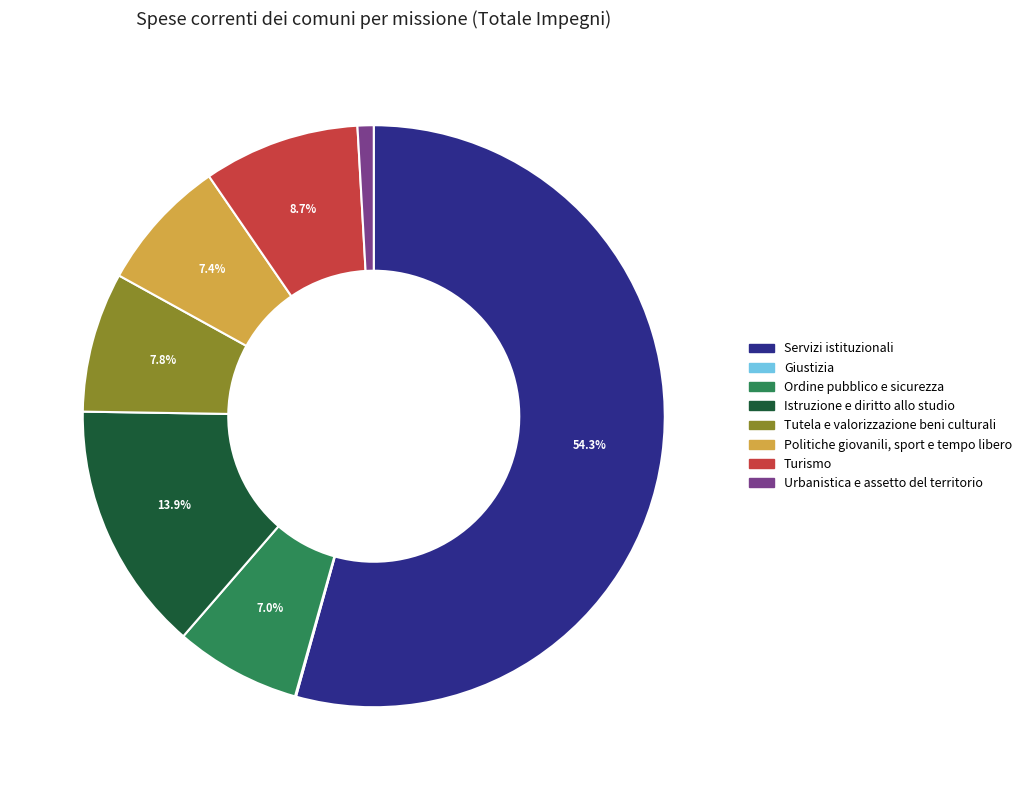

Is there any slice that represents more than half of the pie?

Yes